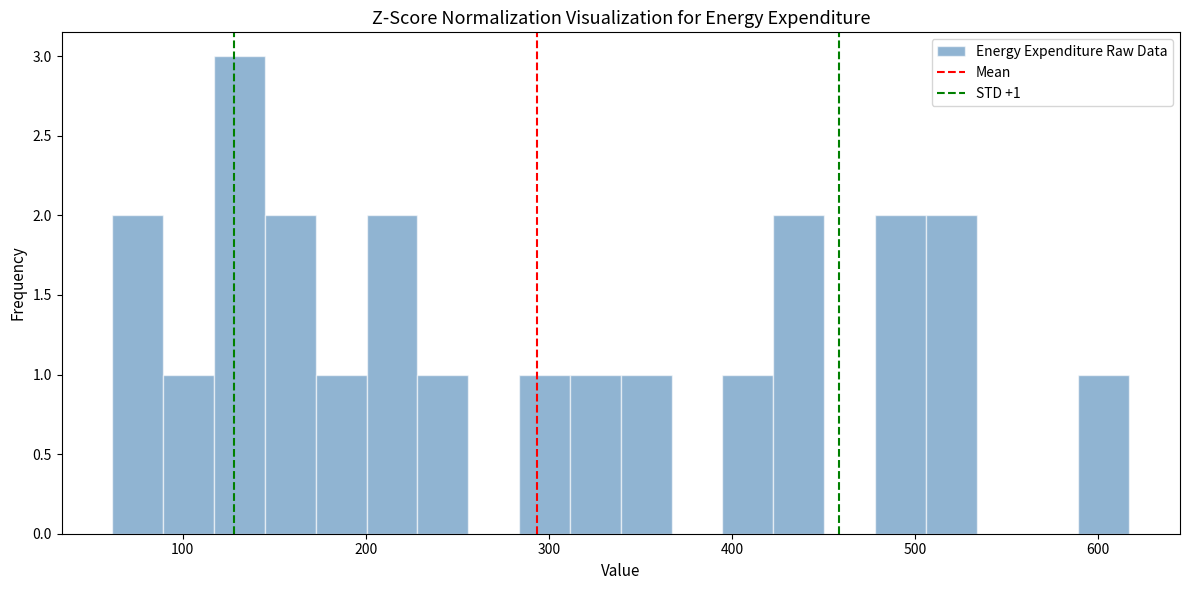

Around what value on the x-axis is the tallest bar? Give the approximate position of its centre, as read against the axis.

130